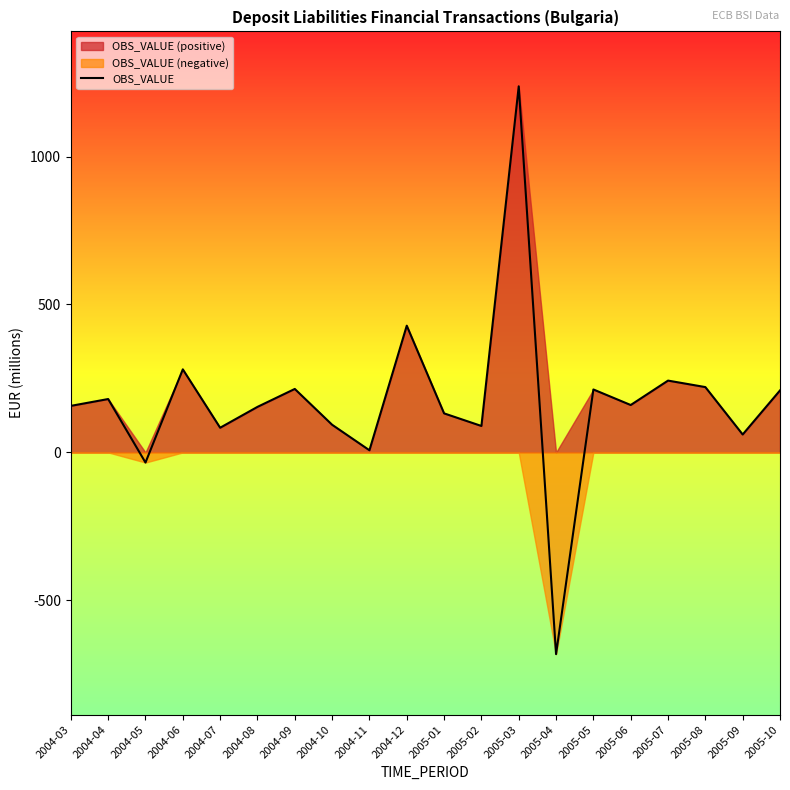

Is it true that the value at 2005-05 is 290.1?

False